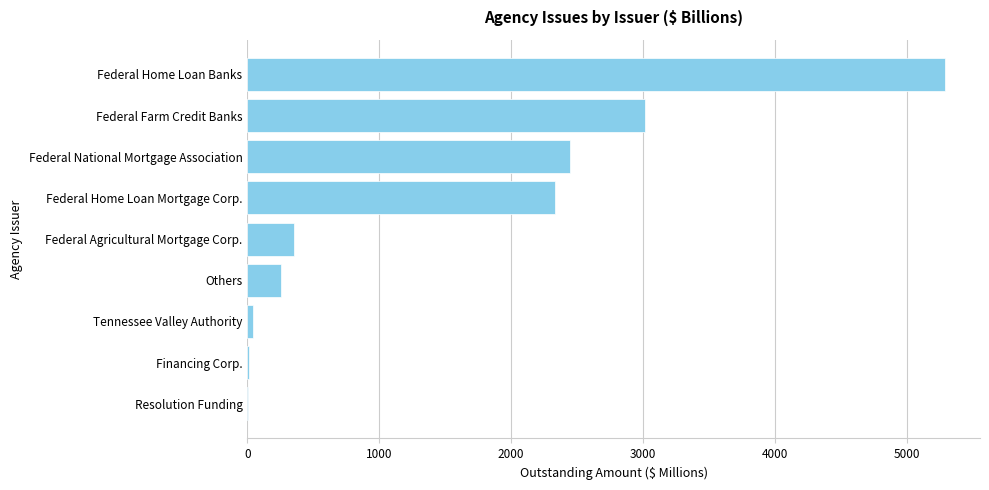

What is the greatest value displayed?

5292